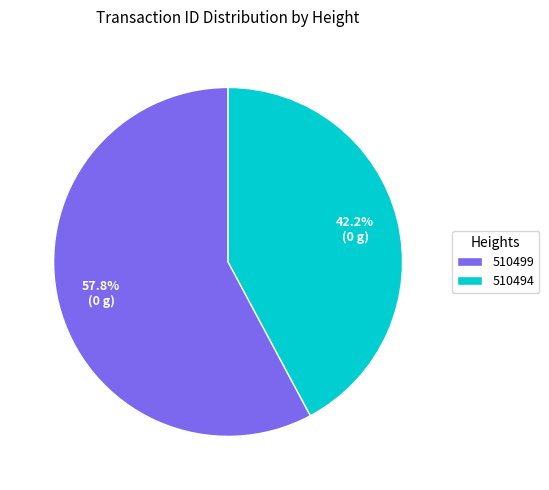

How many segments does this pie chart have?

2